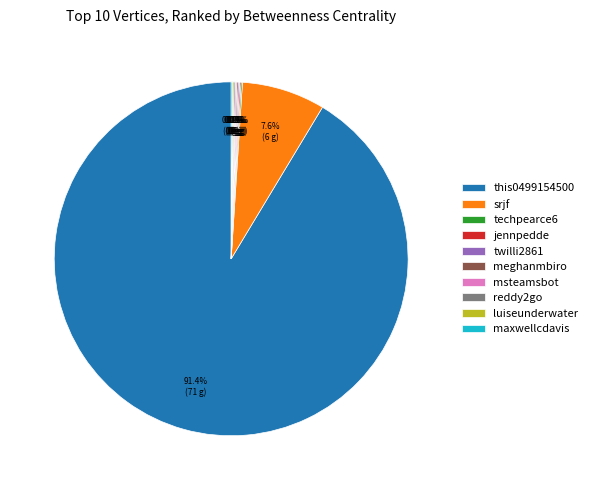

Which category has the biggest portion of the pie?

this0499154500